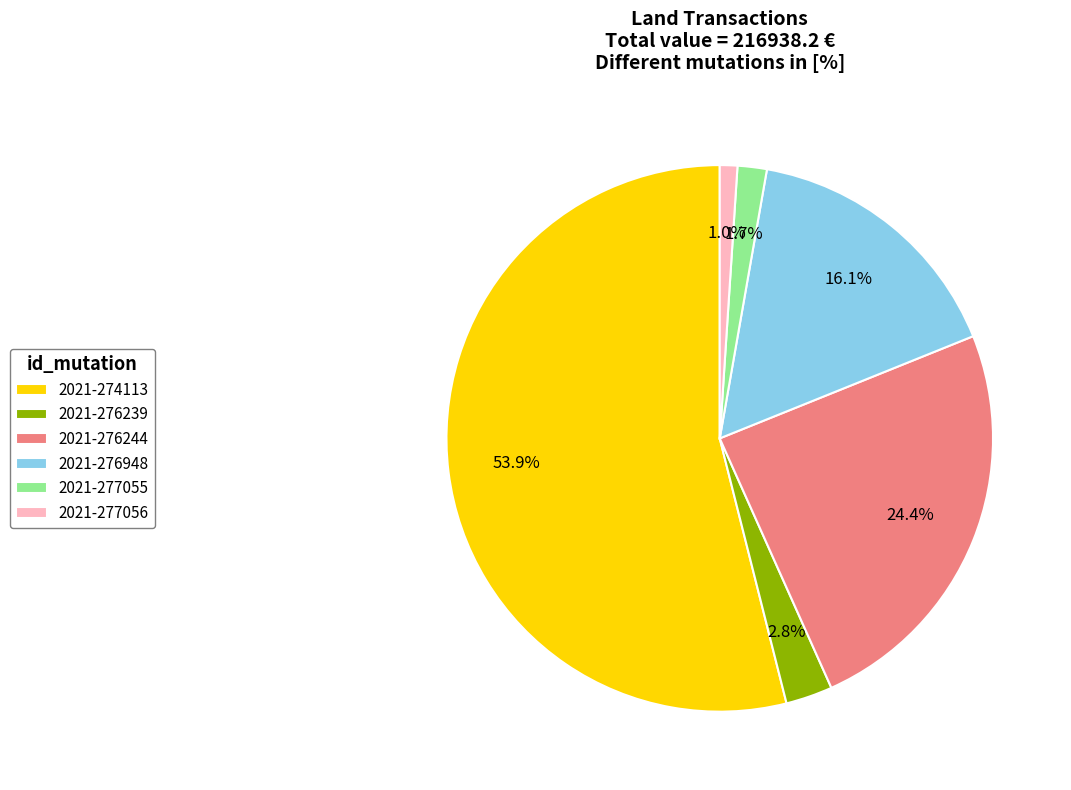

Between 2021-276244 and 2021-277055, which is larger?

2021-276244